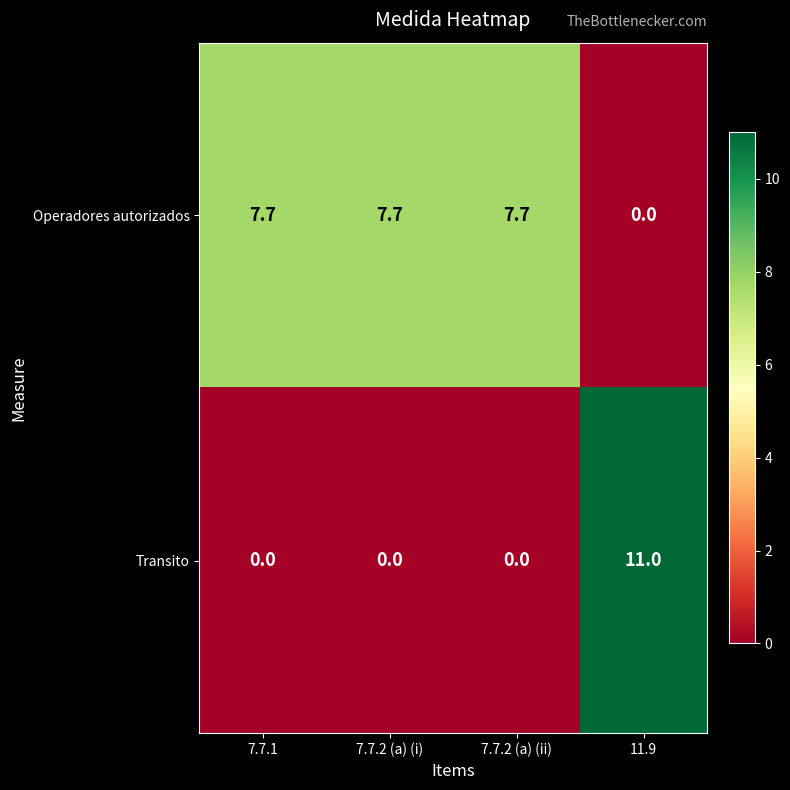

What is the maximum value shown in the chart?

11.0